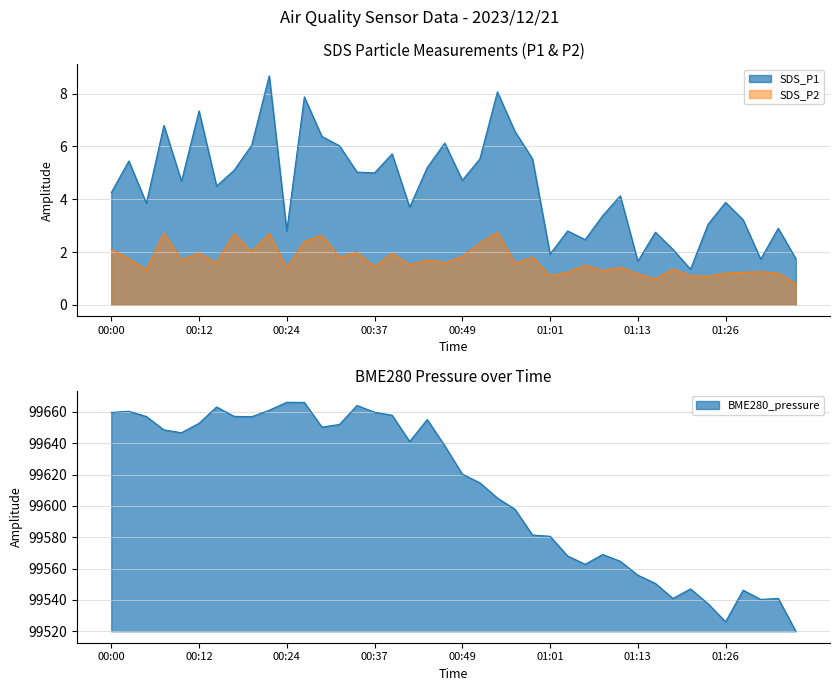

What is the label of the 39th point from the left?

01:33